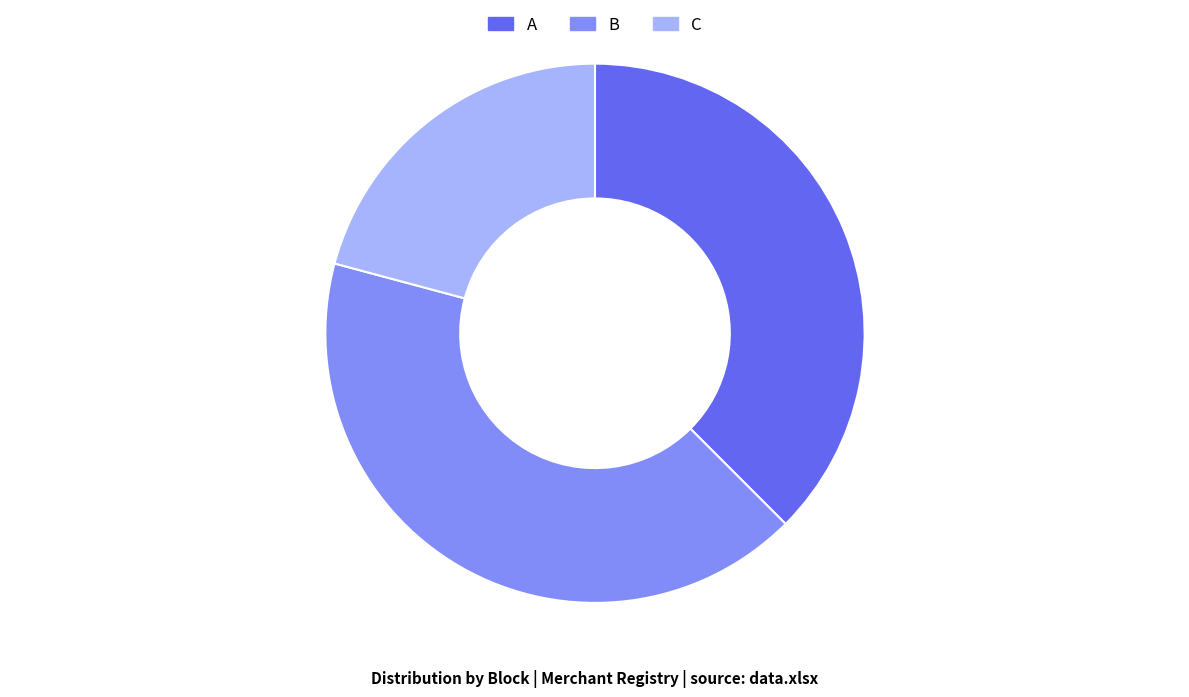

What is the smallest slice in the pie chart?

C